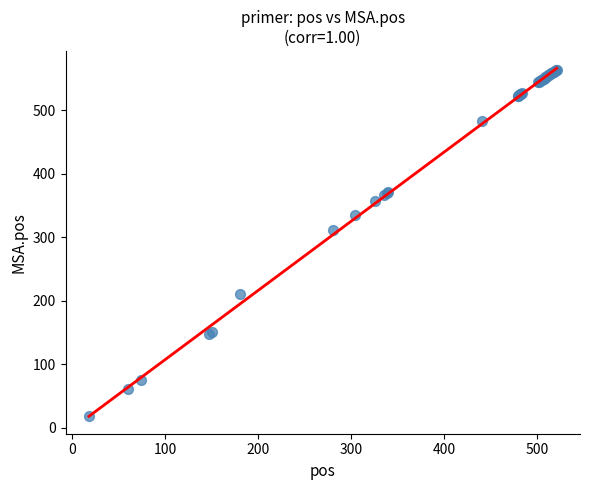

What Y value in the scatter plot is closest to 291?

311